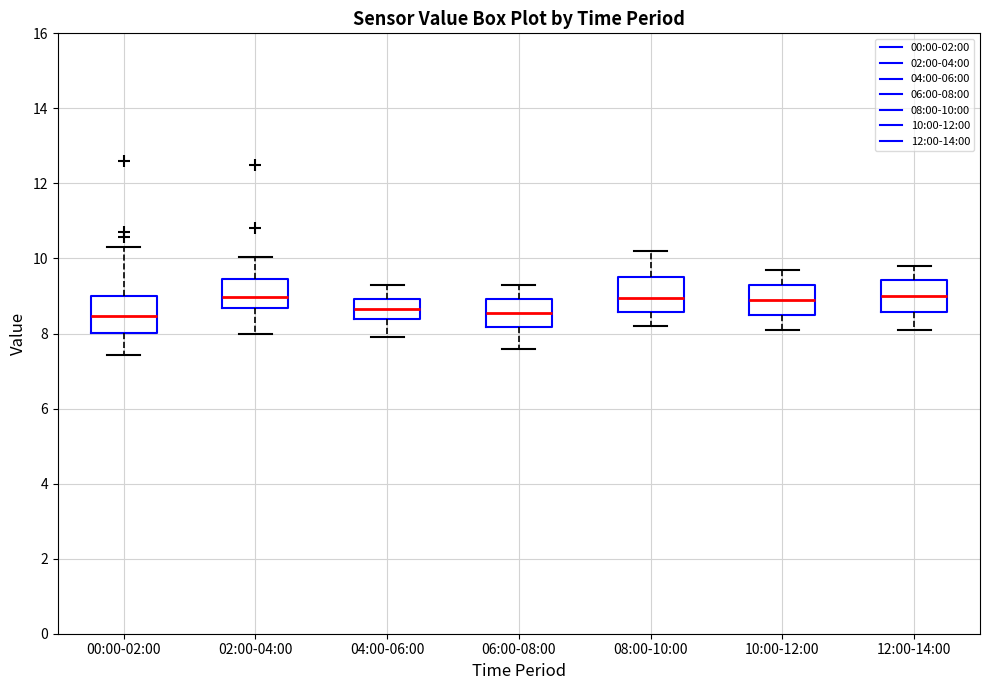

Reading left to right, transcribe this box plot: for each box, give where its median line is, the range the box spans, and where its two whiskers end, as read against the y-axis. The values are not printed on the chart, so give them approximately, as read against the axis.

00:00-02:00: median 8.4, box 8.0 to 9.0, whiskers 7.4 to 10.4
02:00-04:00: median 9.0, box 8.6 to 9.4, whiskers 8.0 to 10.0
04:00-06:00: median 8.6, box 8.4 to 9.0, whiskers 8.0 to 9.4
06:00-08:00: median 8.6, box 8.2 to 9.0, whiskers 7.6 to 9.4
08:00-10:00: median 9.0, box 8.6 to 9.6, whiskers 8.2 to 10.2
10:00-12:00: median 9.0, box 8.6 to 9.4, whiskers 8.2 to 9.8
12:00-14:00: median 9.0, box 8.6 to 9.4, whiskers 8.2 to 9.8